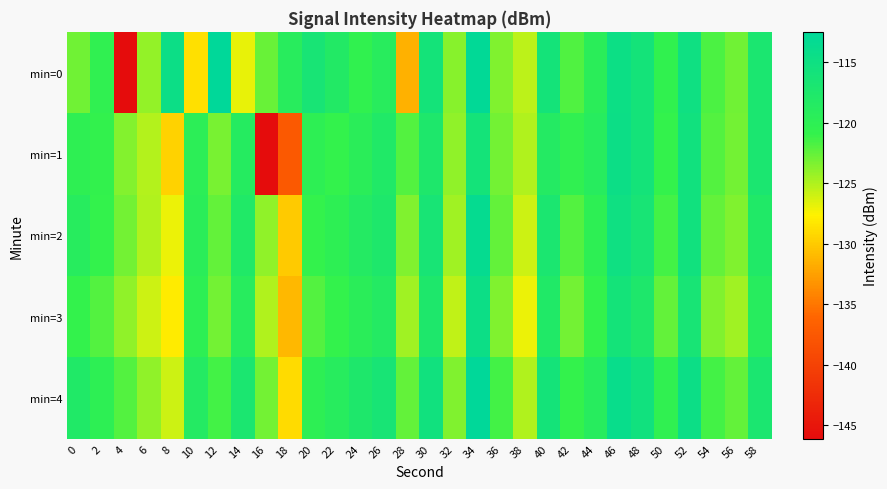

Reading left to right, extract all data points from this chart.

min=0: 0=-122.9	2=-120.5	4=-146.1	6=-124.1	8=-114.6	10=-128.7	12=-112.5	14=-126.9	16=-122.6	18=-119.2	20=-116.5	22=-118.2	24=-120.6	26=-119.2	28=-131.5	30=-116.0	32=-123.8	34=-112.9	36=-123.4	38=-125.4	40=-116.0	42=-121.8	44=-119.5	46=-114.7	48=-116.0	50=-120.5	52=-115.0	54=-121.7	56=-122.9	58=-117.1
min=1: 0=-120.1	2=-120.8	4=-123.5	6=-125.1	8=-129.5	10=-119.8	12=-123.2	14=-118.7	16=-146.0	18=-137.4	20=-120.0	22=-121.0	24=-119.5	26=-118.0	28=-122.0	30=-117.5	32=-124.0	34=-116.0	36=-123.0	38=-125.0	40=-118.5	42=-120.5	44=-119.0	46=-114.5	48=-116.0	50=-121.0	52=-115.5	54=-122.0	56=-123.0	58=-117.0
min=2: 0=-119.0	2=-121.0	4=-123.0	6=-125.0	8=-127.0	10=-119.5	12=-122.5	14=-118.0	16=-124.0	18=-130.0	20=-121.0	22=-120.0	24=-118.5	26=-117.5	28=-123.5	30=-116.5	32=-124.5	34=-113.5	36=-122.5	38=-126.0	40=-117.0	42=-122.0	44=-120.0	46=-115.0	48=-116.5	50=-121.5	52=-115.5	54=-122.5	56=-123.5	58=-118.0
min=3: 0=-121.0	2=-122.0	4=-124.0	6=-126.0	8=-128.0	10=-120.0	12=-123.0	14=-119.0	16=-125.0	18=-131.0	20=-122.0	22=-121.0	24=-119.5	26=-118.5	28=-124.5	30=-117.5	32=-125.5	34=-114.5	36=-123.5	38=-127.0	40=-118.0	42=-123.0	44=-121.0	46=-116.0	48=-117.5	50=-122.5	52=-116.5	54=-123.5	56=-124.5	58=-119.0
min=4: 0=-118.0	2=-120.0	4=-122.0	6=-124.0	8=-126.0	10=-118.5	12=-121.5	14=-117.0	16=-123.0	18=-129.0	20=-120.0	22=-119.0	24=-117.5	26=-116.5	28=-122.5	30=-115.5	32=-123.5	34=-112.5	36=-121.5	38=-125.0	40=-116.0	42=-121.0	44=-119.0	46=-114.0	48=-115.5	50=-120.5	52=-114.5	54=-121.5	56=-122.5	58=-117.0